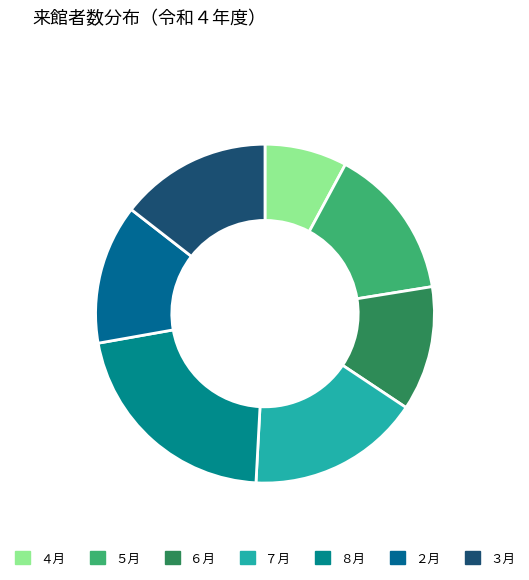

How many slices are in this pie chart?

7